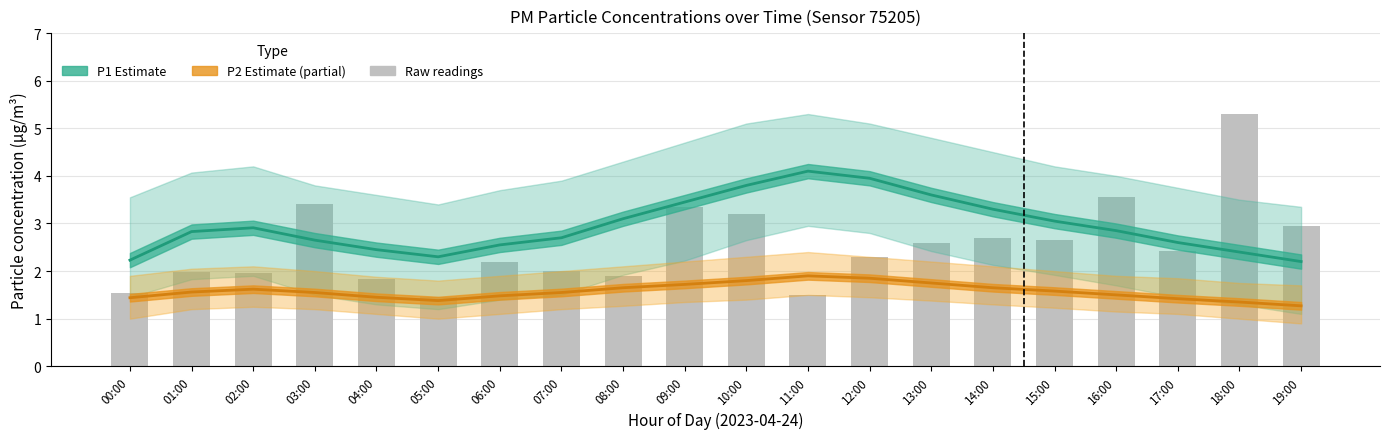

Which label corresponds to the largest value in the chart?

18:00